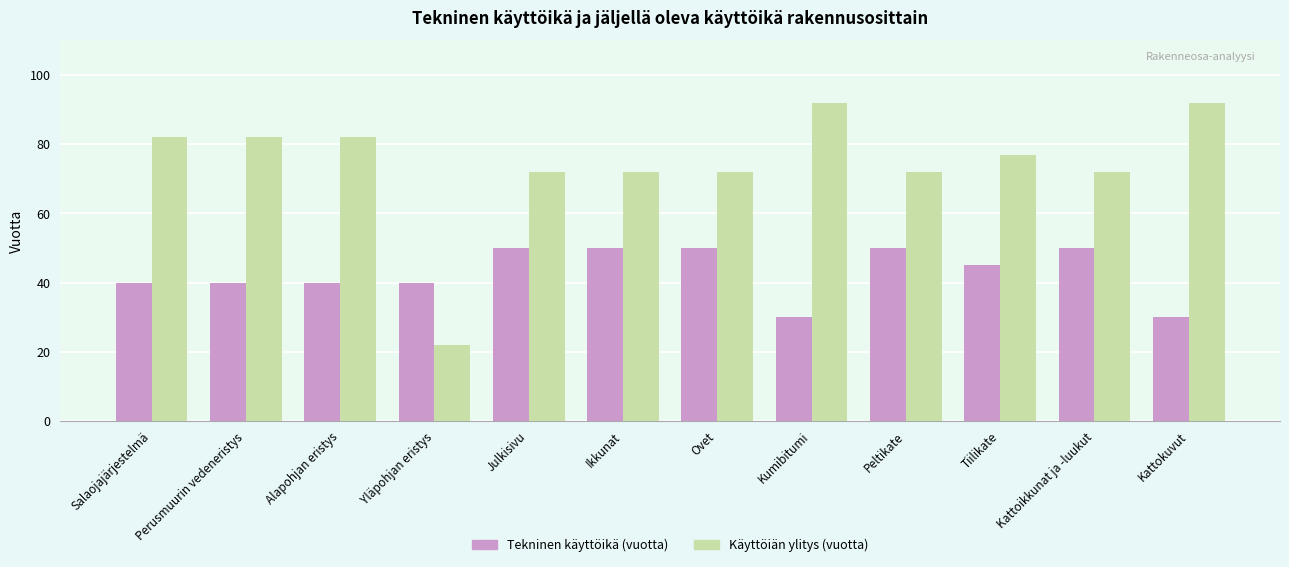

What position from the left is Peltikate?

9